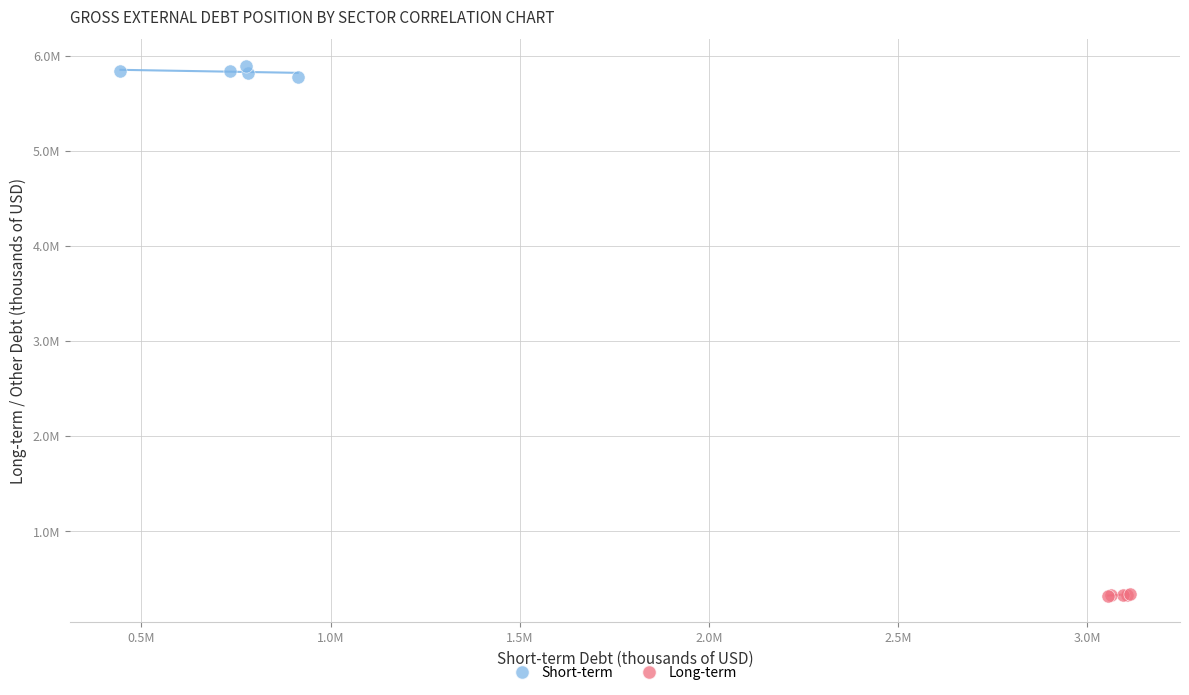

What are all the series names shown in the legend?

Short-term, Long-term